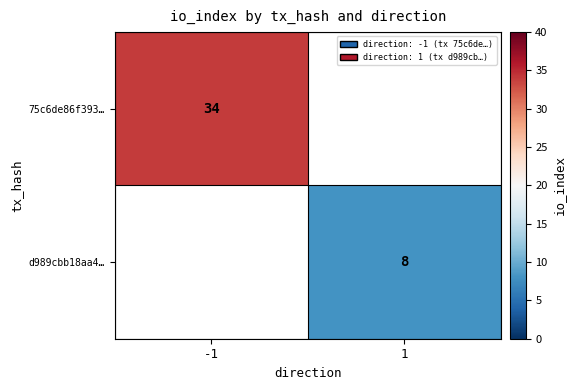

True or false: d989cbb18aa4… has a value of 13 at 1.

False